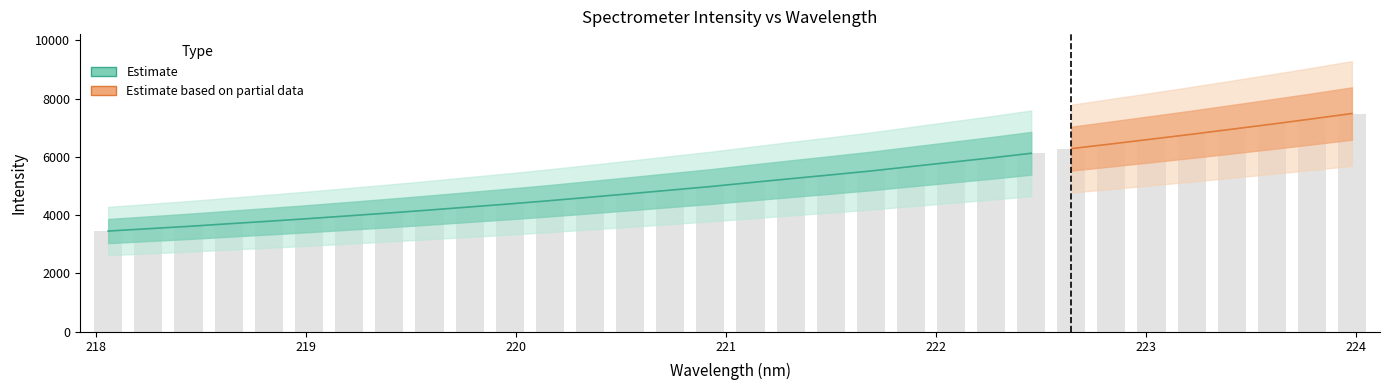

Where is the data nearest to the value 5469?

221.6902